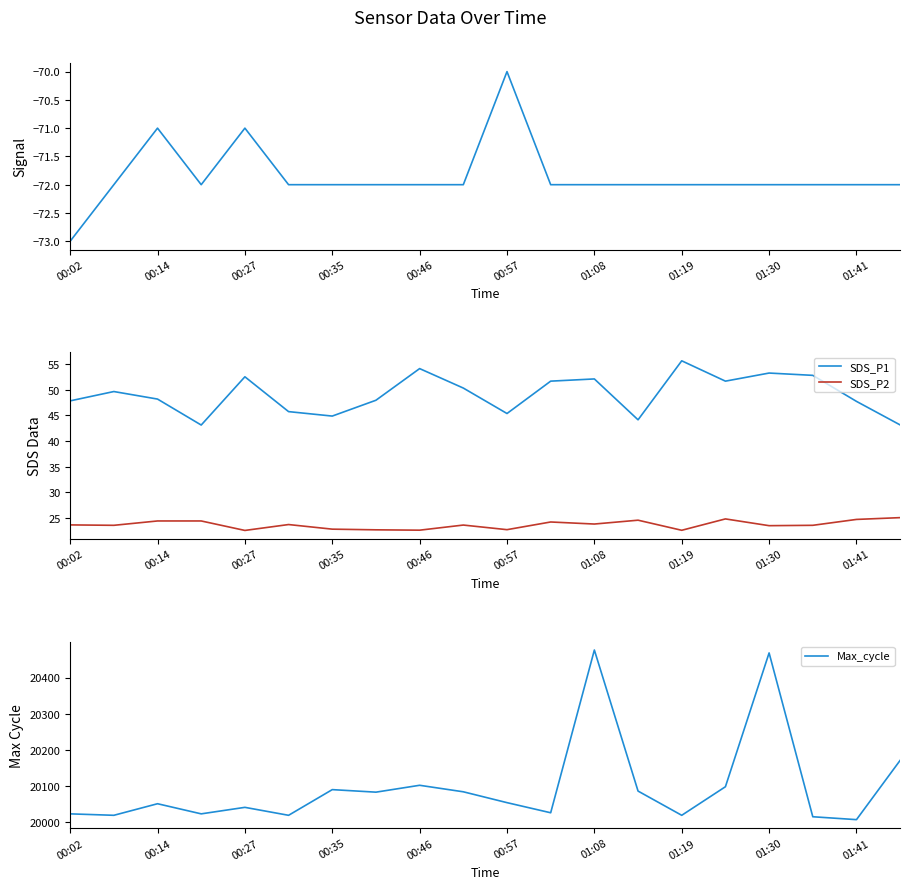

True or false: Max_cycle and SDS_P1 cross at least once.

False